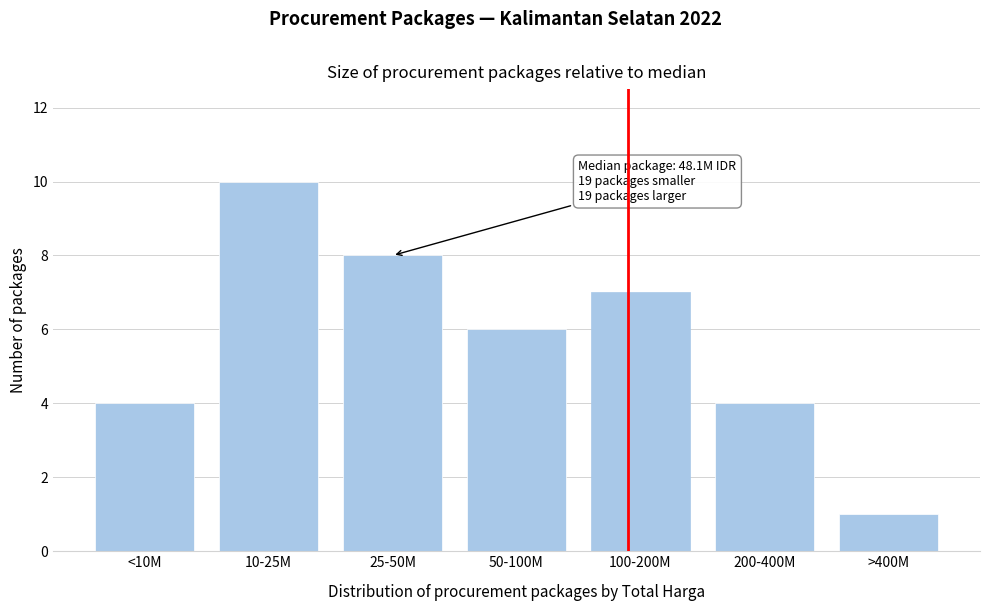

Reading left to right, extract all data points from this chart.

4	10	8	6	7	4	1